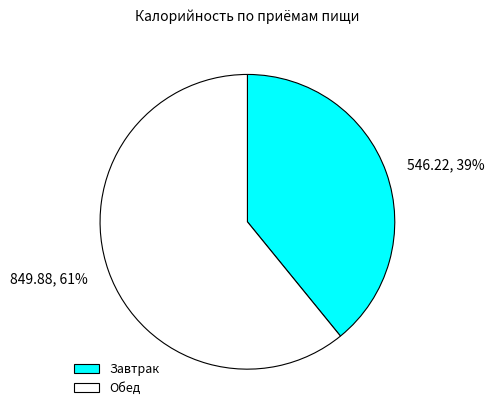

Between Завтрак and Обед, which is larger?

Обед